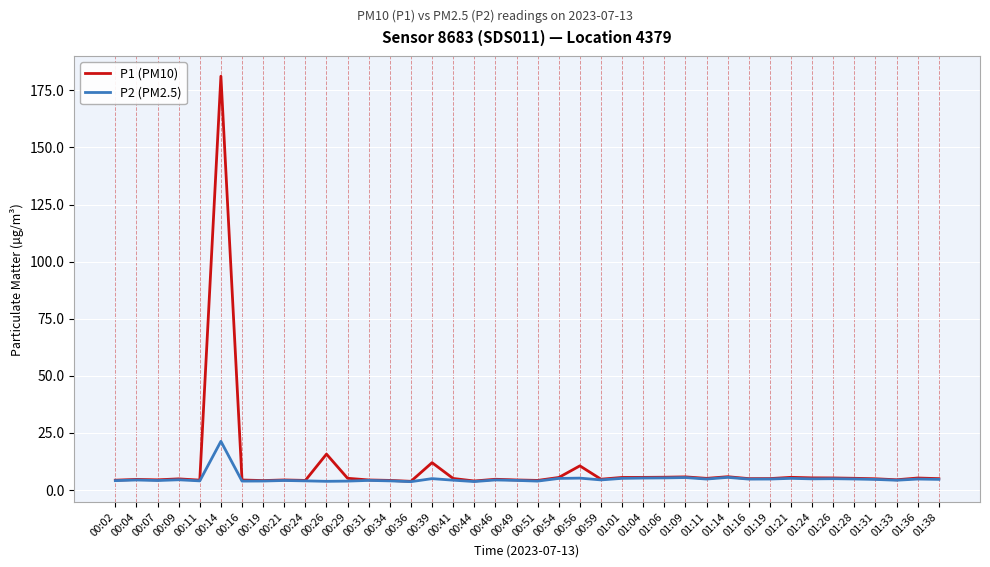

At which category is the sum across all series the highest?

00:14